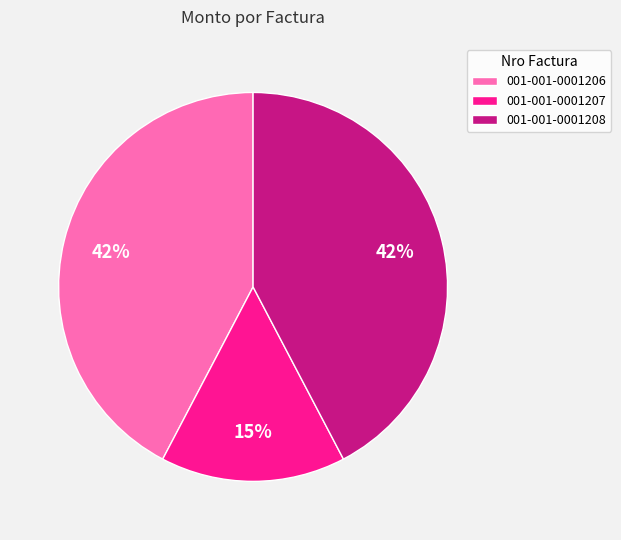

Do 001-001-0001207 and 001-001-0001206 together represent more than half of the pie?

Yes